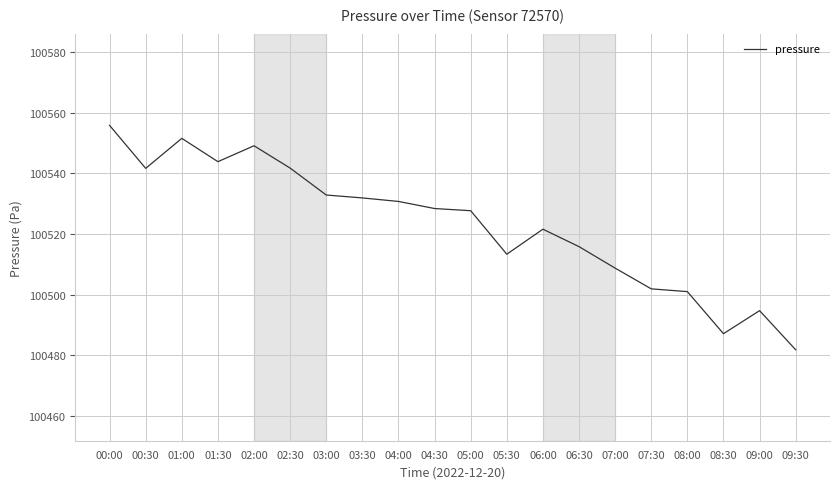

What is the ratio of the value at 04:00 to the value at 02:00?

1.0